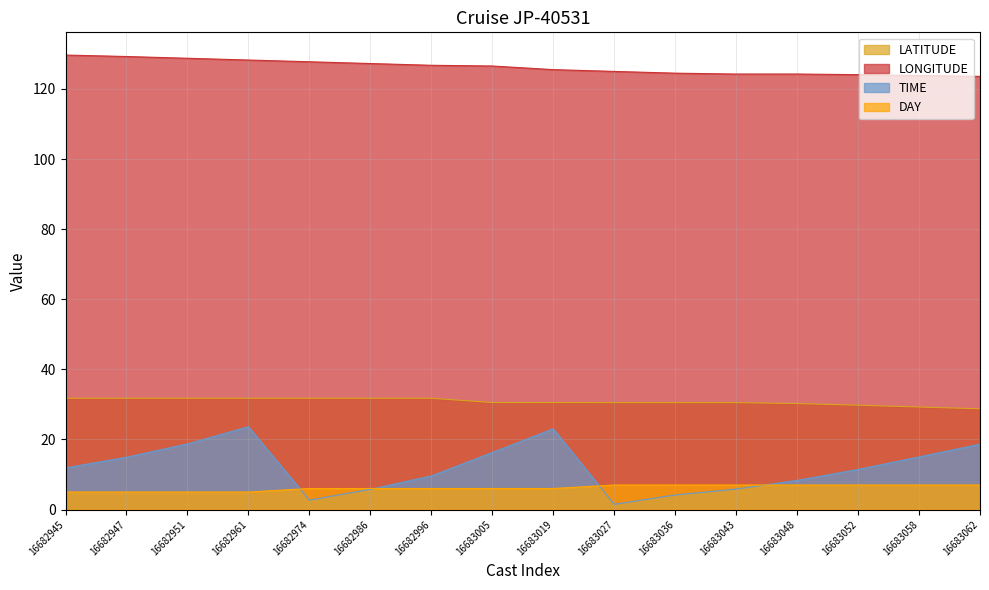

What is the sum of all TIME values?

191.3